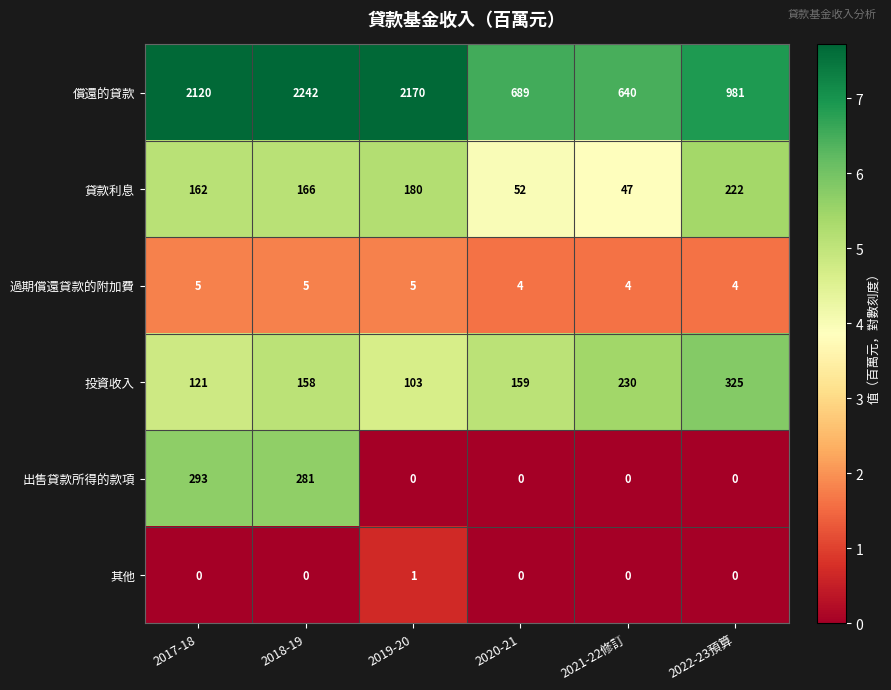

Is it true that 其他 equals 0 at 2020-21?

True